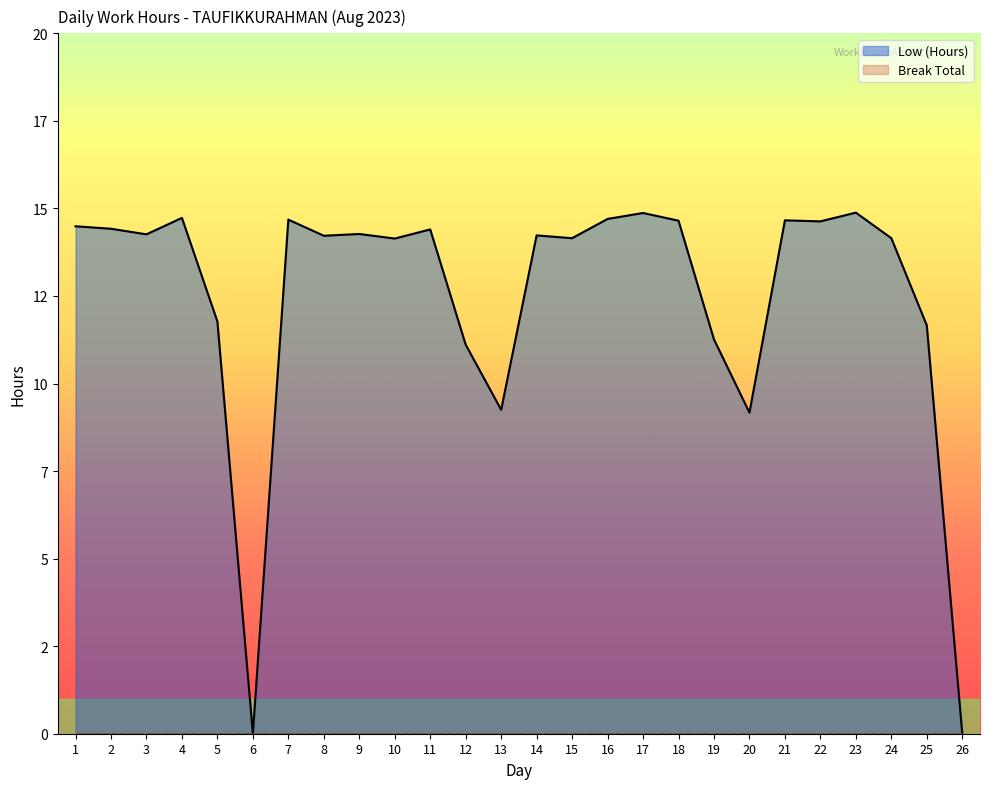

Reading left to right, list all the values displayed in this chart.

1=14.5	2=14.4	3=14.3	4=14.7	5=11.8	6=0.0	7=14.7	8=14.2	9=14.3	10=14.1	11=14.4	12=11.1	13=9.2	14=14.2	15=14.2	16=14.7	17=14.9	18=14.7	19=11.3	20=9.2	21=14.7	22=14.6	23=14.9	24=14.2	25=11.7	26=0.0